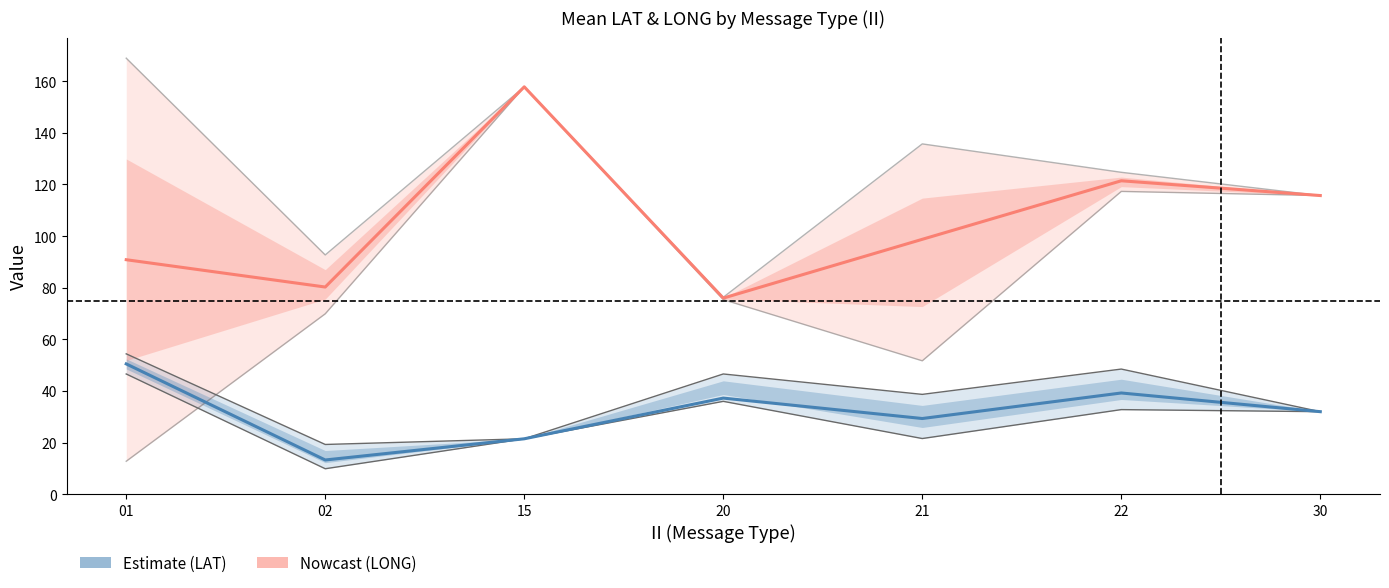

Reading right to left, transcribe all the data shown in this chart.

mean_LAT: 30=32.0	22=39.2	21=29.4	20=37.3	15=21.5	02=13.3	01=50.5
mean_LONG: 30=115.7	22=121.4	21=98.8	20=76.0	15=157.8	02=80.3	01=90.8